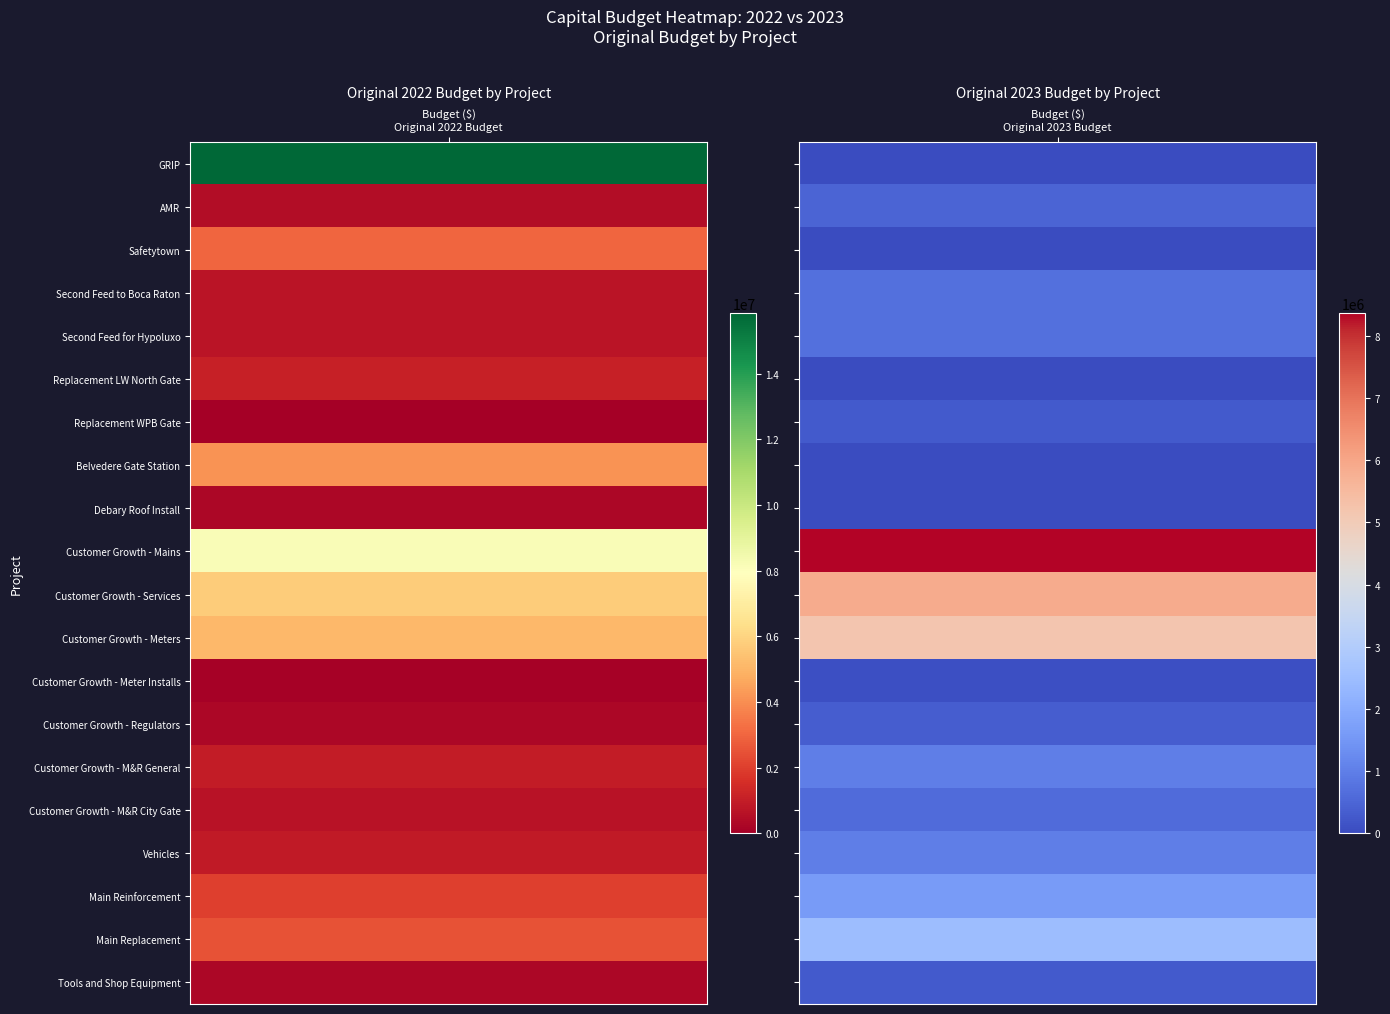

The value of Second Feed to Boca Raton at 0 is 1134432. True or false?

False